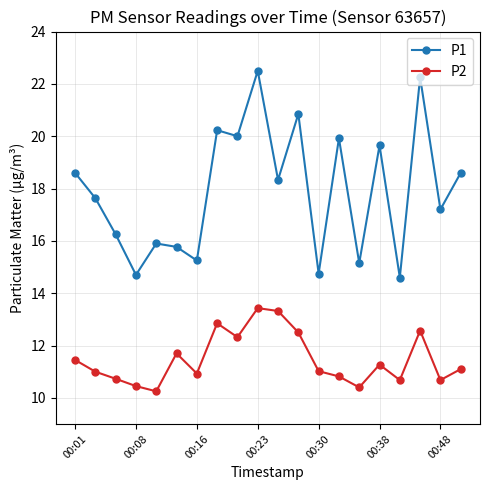

What are all the series names shown in the legend?

P1, P2